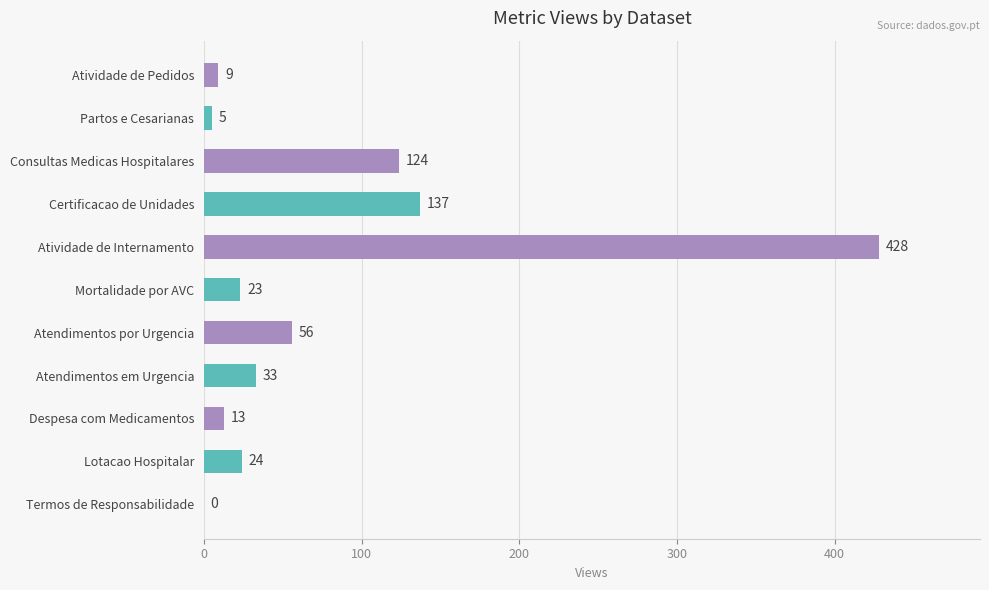

What is the average value?

77